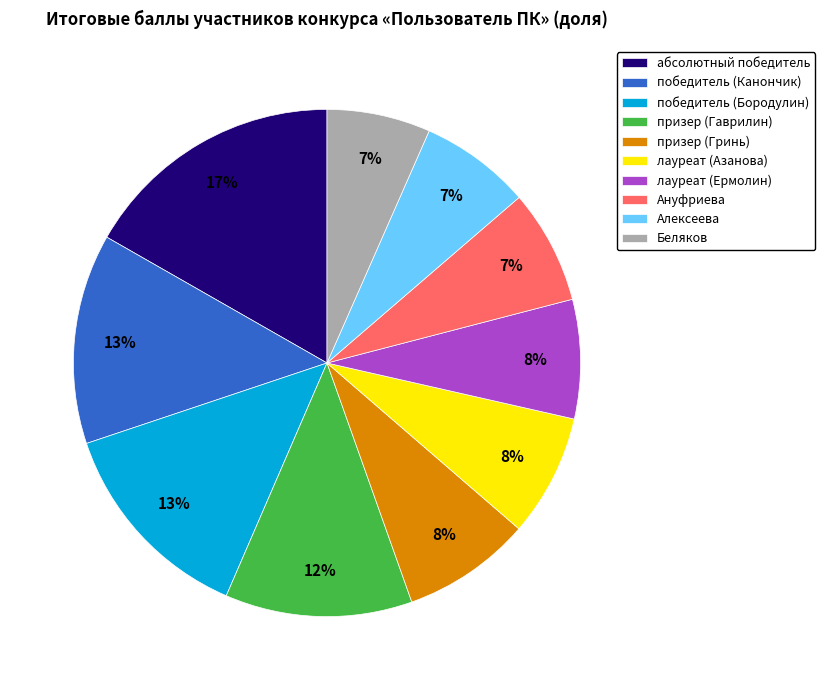

To the nearest percent, what percentage of the pie is Ануфриева?

7%